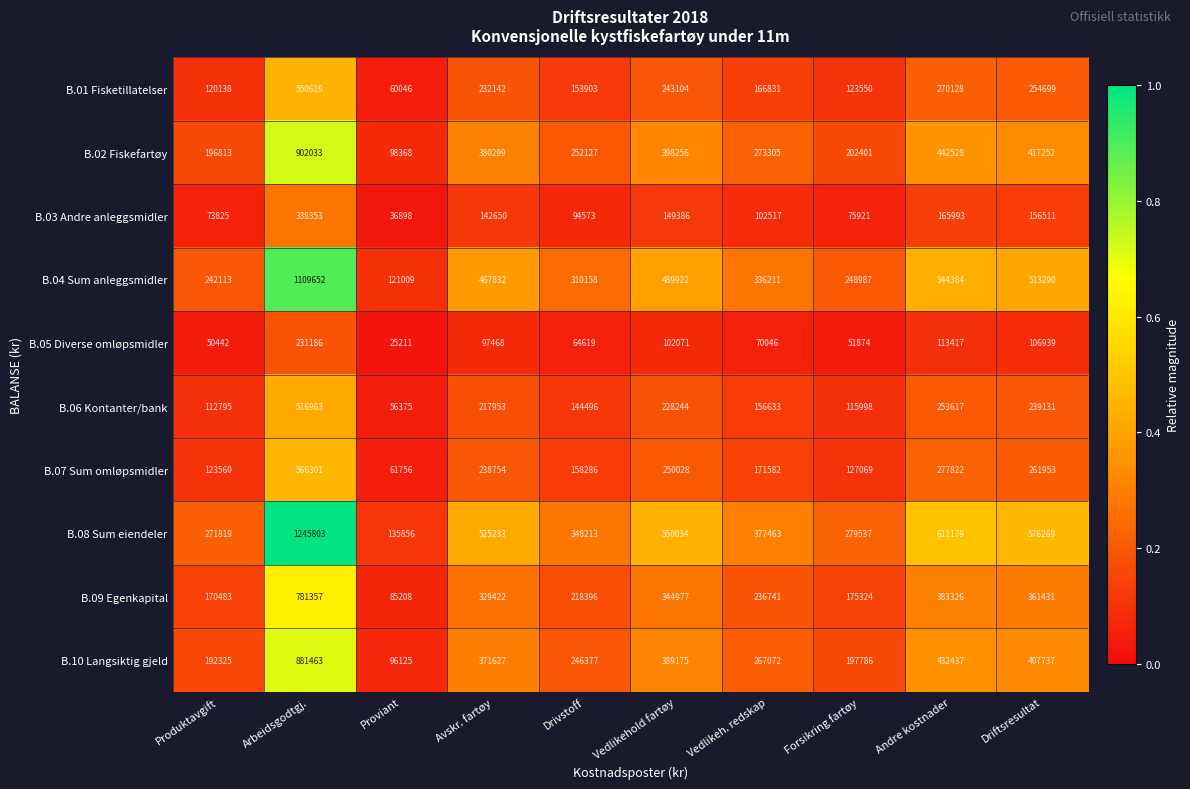

What is the spread (max minus min) of values at Avskr. fartøy?

427765